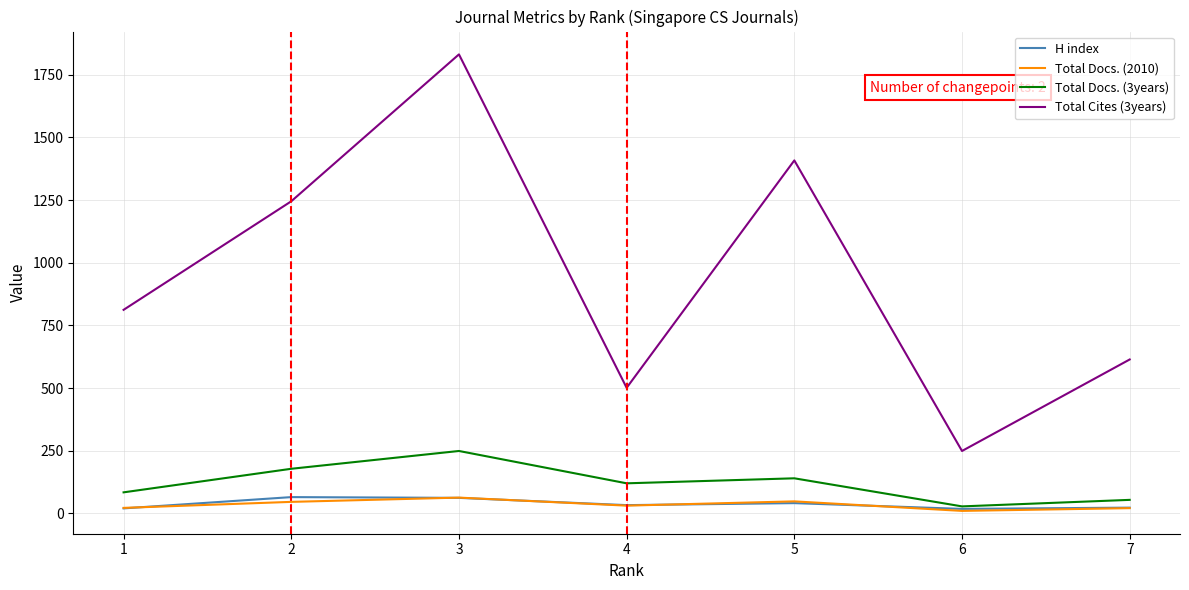

Which category has the lowest value in the Total Cites (3years) series?

6